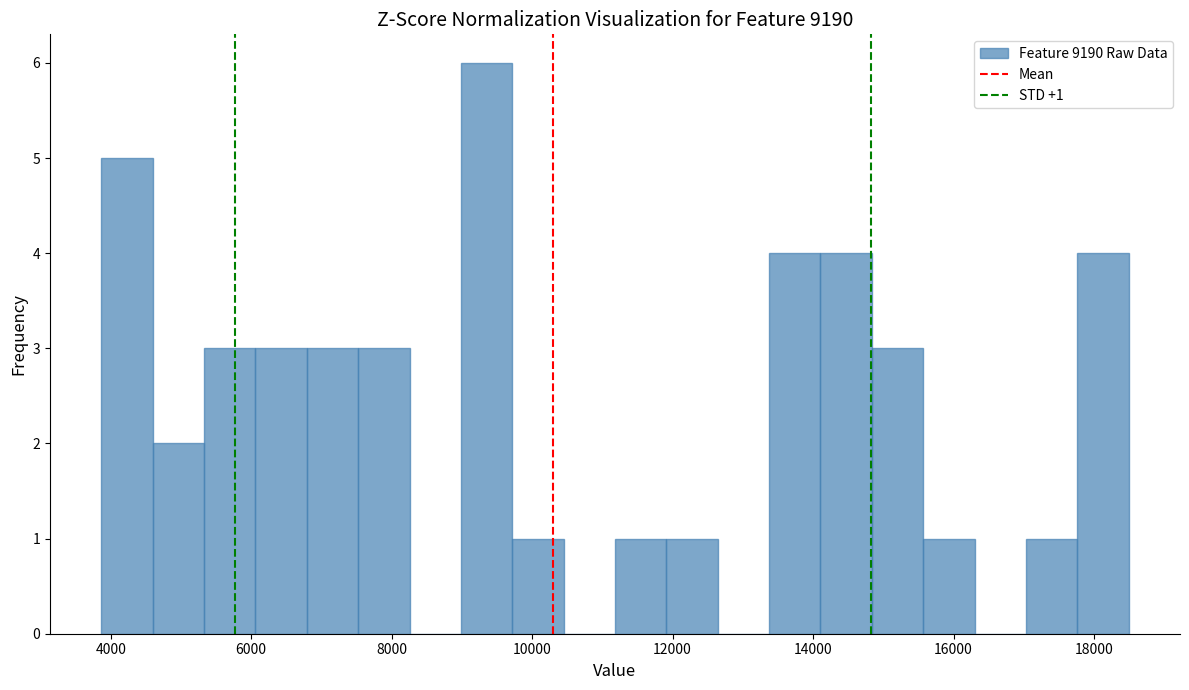

Read against the x-axis, roughly where is the centre of the tallest bar?

9400